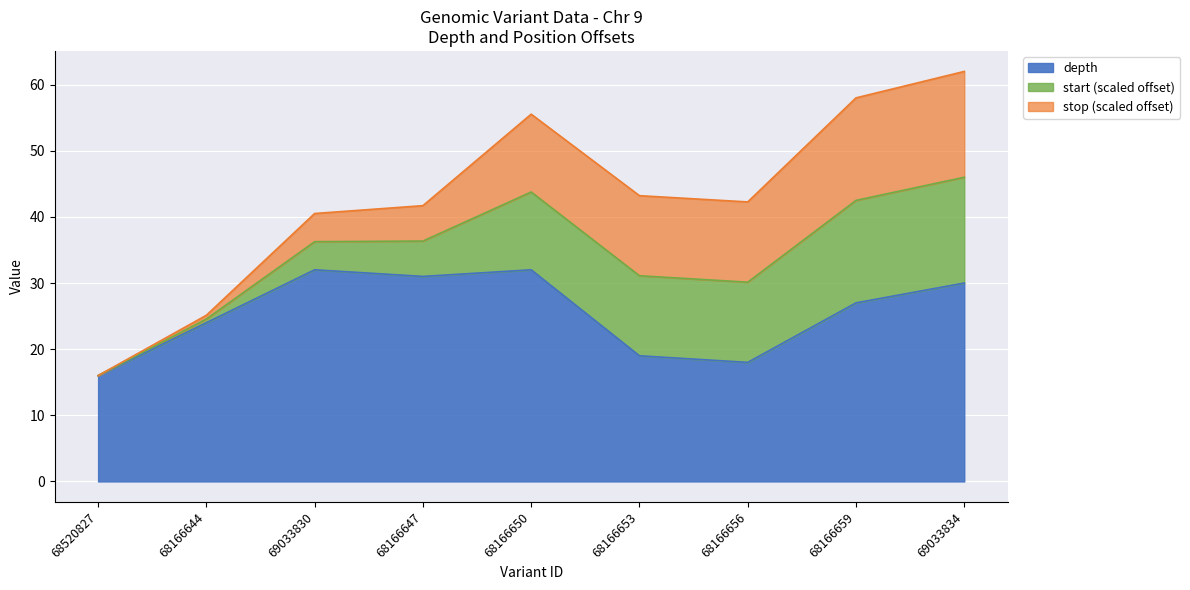

The depth series shows 9.7 at 68166659. True or false?

False